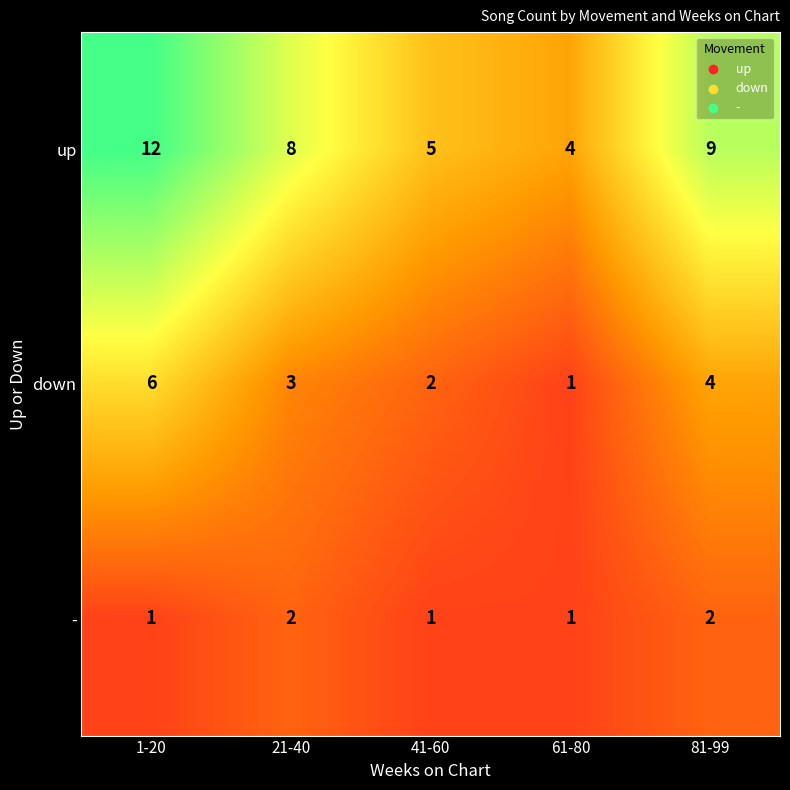

At how many categories does at least one series exceed 2?

5